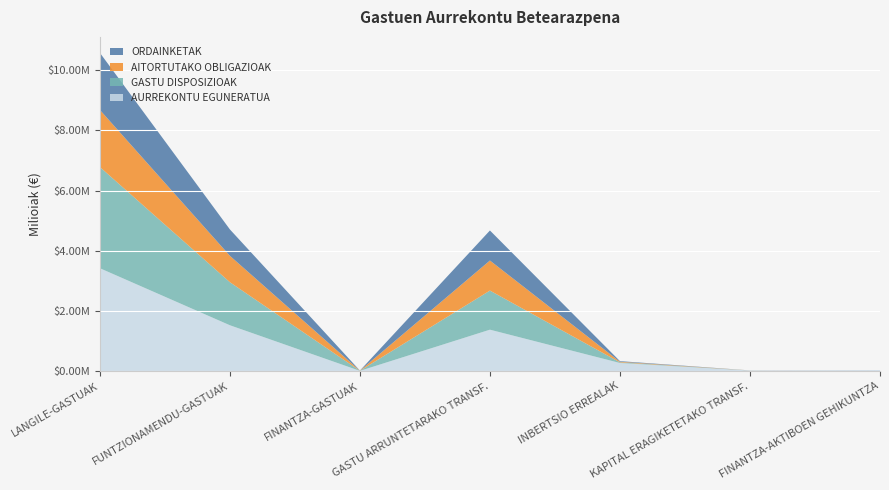

Reading left to right, extract all data points from this chart.

AURREKONTU EGUNERATUA: 3418789	1521415	4300	1374188	266109	15699	30000
GASTU DISPOSIZIOAK: 3366844	1432271	3208	1300989	20647	1333	0
AITORTUTAKO OBLIGAZIOAK: 1899431	878012	3208	999477	20647	1333	0
ORDAINKETAK: 1899431	878012	3208	999477	20647	1333	0